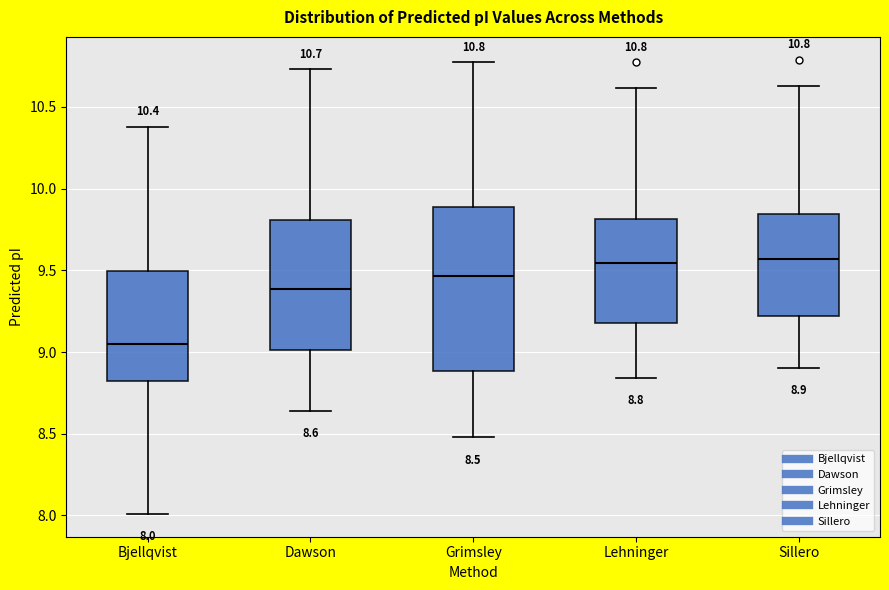

Which box has the lowest median line?

Bjellqvist